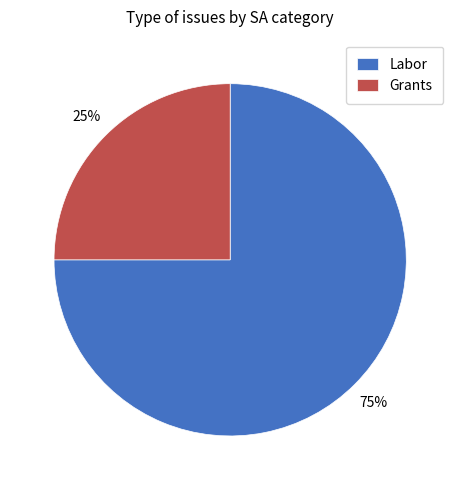

Is Grants the majority of the pie?

No